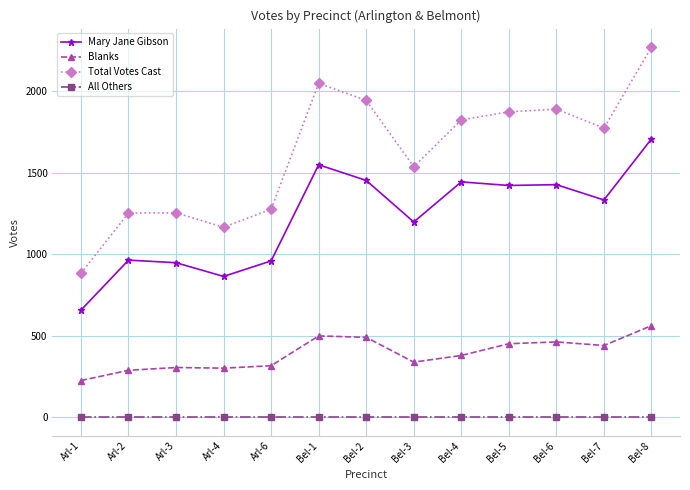

How many data points in Total Votes Cast are less than 1775?

6